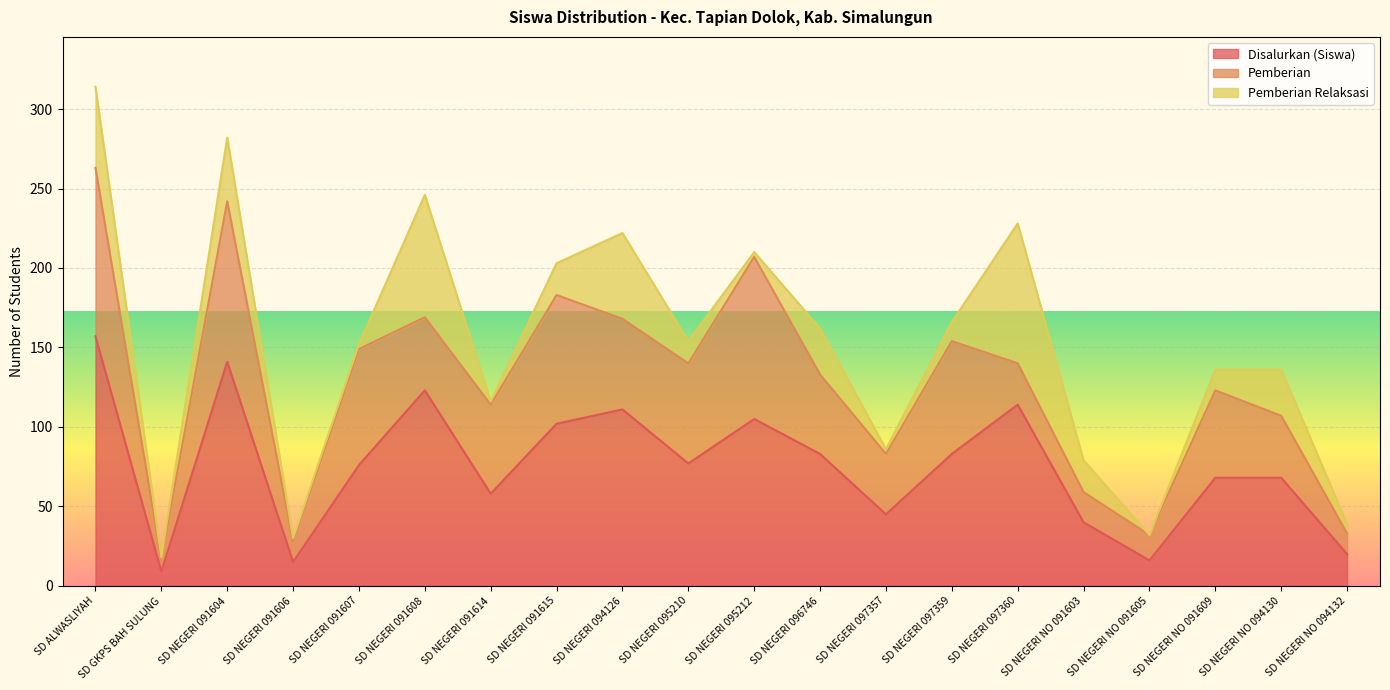

How many data points in Disalurkan (Siswa) are above 77?

9